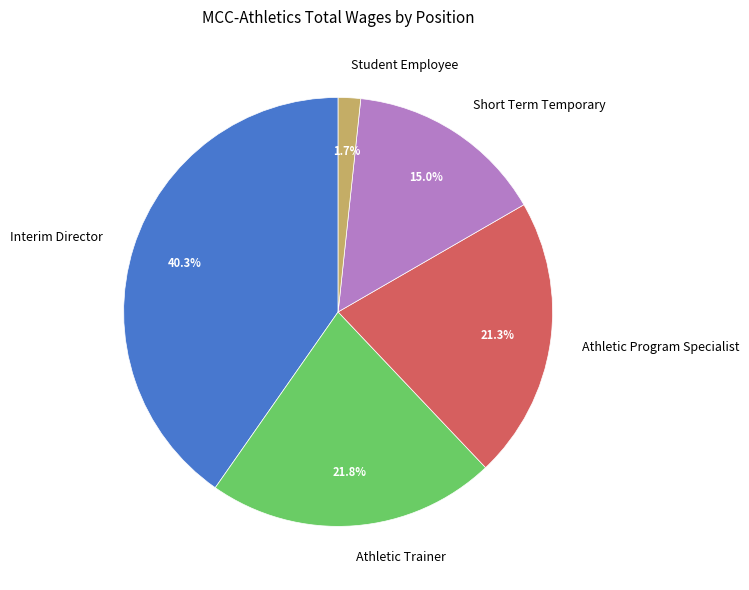

Is Student Employee the majority of the pie?

No